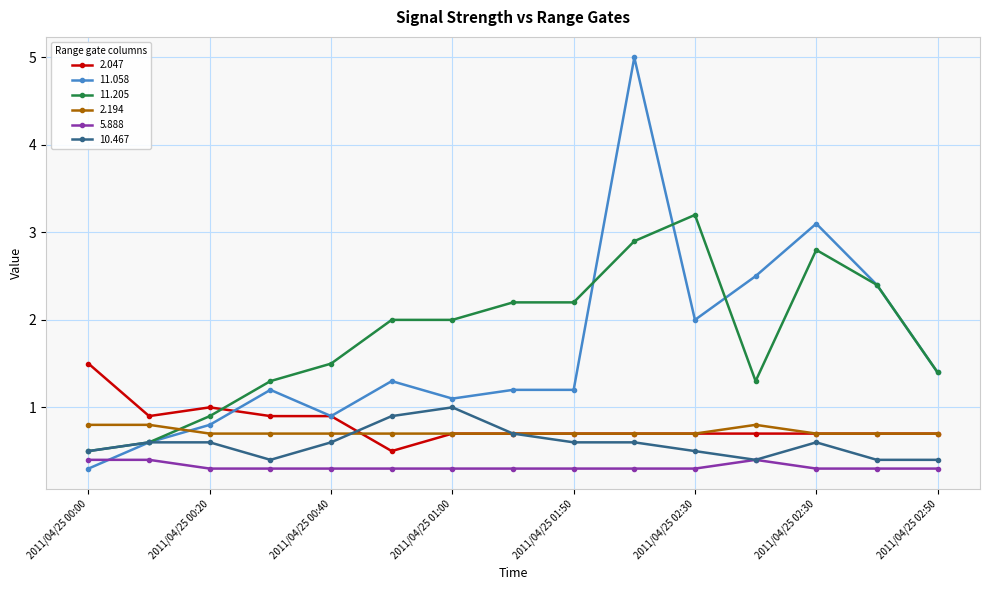

Rank the series by their maximum value, from highest to lowest.

11.058, 11.205, 2.047, 10.467, 2.194, 5.888